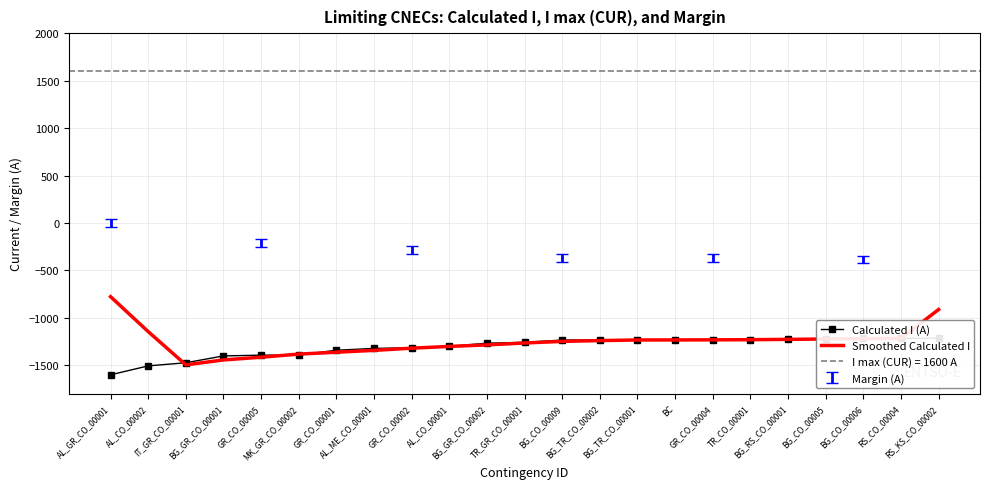

Is it true that Smoothed Calculated I equals -1916.3 at AL_CO_00002?

False